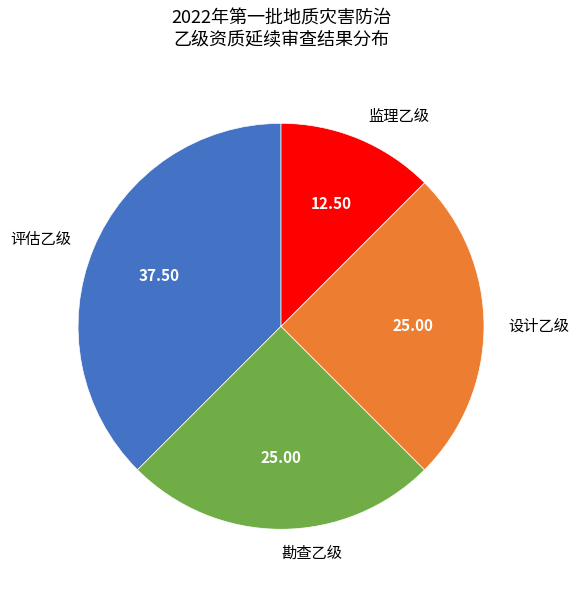

Do 勘查乙级 and 监理乙级 together represent more than half of the pie?

No